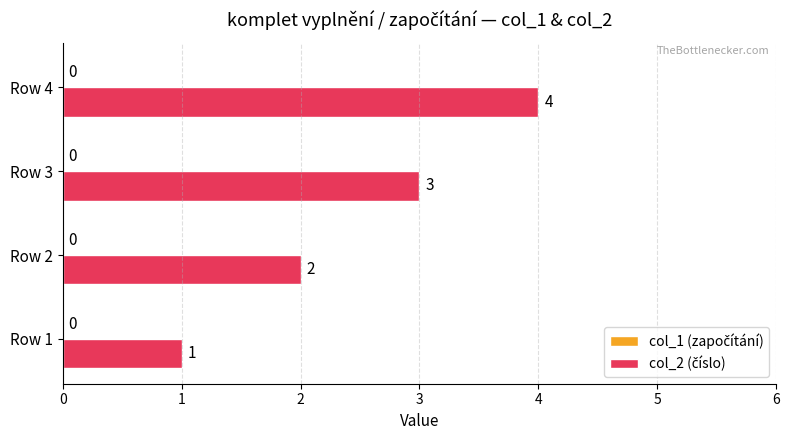

True or false: the data shows 4 at Row 3.

False